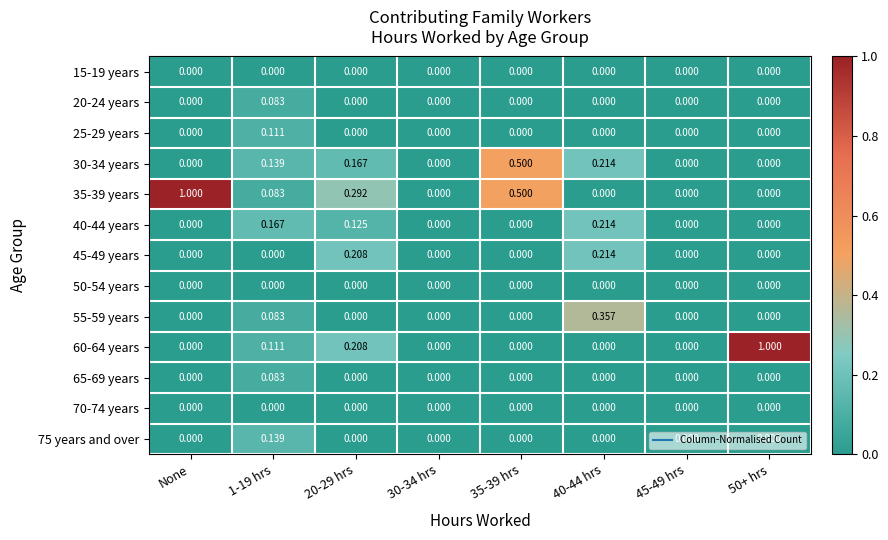

Reading right to left, what are all the values shown in this chart?

15-19 years: 50+ hrs=0.0	45-49 hrs=0.0	40-44 hrs=0.0	35-39 hrs=0.0	30-34 hrs=0.0	20-29 hrs=0.0	1-19 hrs=0.0	None=0.0
20-24 years: 50+ hrs=0.0	45-49 hrs=0.0	40-44 hrs=0.0	35-39 hrs=0.0	30-34 hrs=0.0	20-29 hrs=0.0	1-19 hrs=0.1	None=0.0
25-29 years: 50+ hrs=0.0	45-49 hrs=0.0	40-44 hrs=0.0	35-39 hrs=0.0	30-34 hrs=0.0	20-29 hrs=0.0	1-19 hrs=0.1	None=0.0
30-34 years: 50+ hrs=0.0	45-49 hrs=0.0	40-44 hrs=0.2	35-39 hrs=0.5	30-34 hrs=0.0	20-29 hrs=0.2	1-19 hrs=0.1	None=0.0
35-39 years: 50+ hrs=0.0	45-49 hrs=0.0	40-44 hrs=0.0	35-39 hrs=0.5	30-34 hrs=0.0	20-29 hrs=0.3	1-19 hrs=0.1	None=1.0
40-44 years: 50+ hrs=0.0	45-49 hrs=0.0	40-44 hrs=0.2	35-39 hrs=0.0	30-34 hrs=0.0	20-29 hrs=0.1	1-19 hrs=0.2	None=0.0
45-49 years: 50+ hrs=0.0	45-49 hrs=0.0	40-44 hrs=0.2	35-39 hrs=0.0	30-34 hrs=0.0	20-29 hrs=0.2	1-19 hrs=0.0	None=0.0
50-54 years: 50+ hrs=0.0	45-49 hrs=0.0	40-44 hrs=0.0	35-39 hrs=0.0	30-34 hrs=0.0	20-29 hrs=0.0	1-19 hrs=0.0	None=0.0
55-59 years: 50+ hrs=0.0	45-49 hrs=0.0	40-44 hrs=0.4	35-39 hrs=0.0	30-34 hrs=0.0	20-29 hrs=0.0	1-19 hrs=0.1	None=0.0
60-64 years: 50+ hrs=1.0	45-49 hrs=0.0	40-44 hrs=0.0	35-39 hrs=0.0	30-34 hrs=0.0	20-29 hrs=0.2	1-19 hrs=0.1	None=0.0
65-69 years: 50+ hrs=0.0	45-49 hrs=0.0	40-44 hrs=0.0	35-39 hrs=0.0	30-34 hrs=0.0	20-29 hrs=0.0	1-19 hrs=0.1	None=0.0
70-74 years: 50+ hrs=0.0	45-49 hrs=0.0	40-44 hrs=0.0	35-39 hrs=0.0	30-34 hrs=0.0	20-29 hrs=0.0	1-19 hrs=0.0	None=0.0
75 years and over: 50+ hrs=0.0	45-49 hrs=0.0	40-44 hrs=0.0	35-39 hrs=0.0	30-34 hrs=0.0	20-29 hrs=0.0	1-19 hrs=0.1	None=0.0